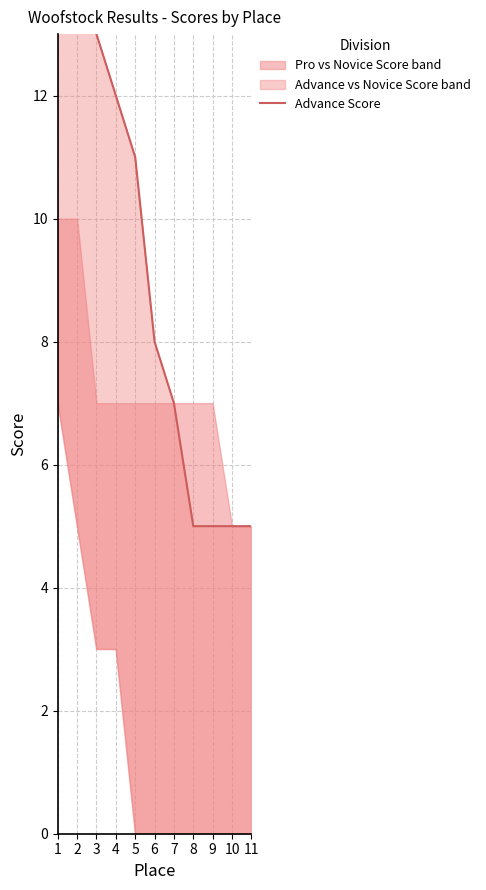

How many values are below 8?

5